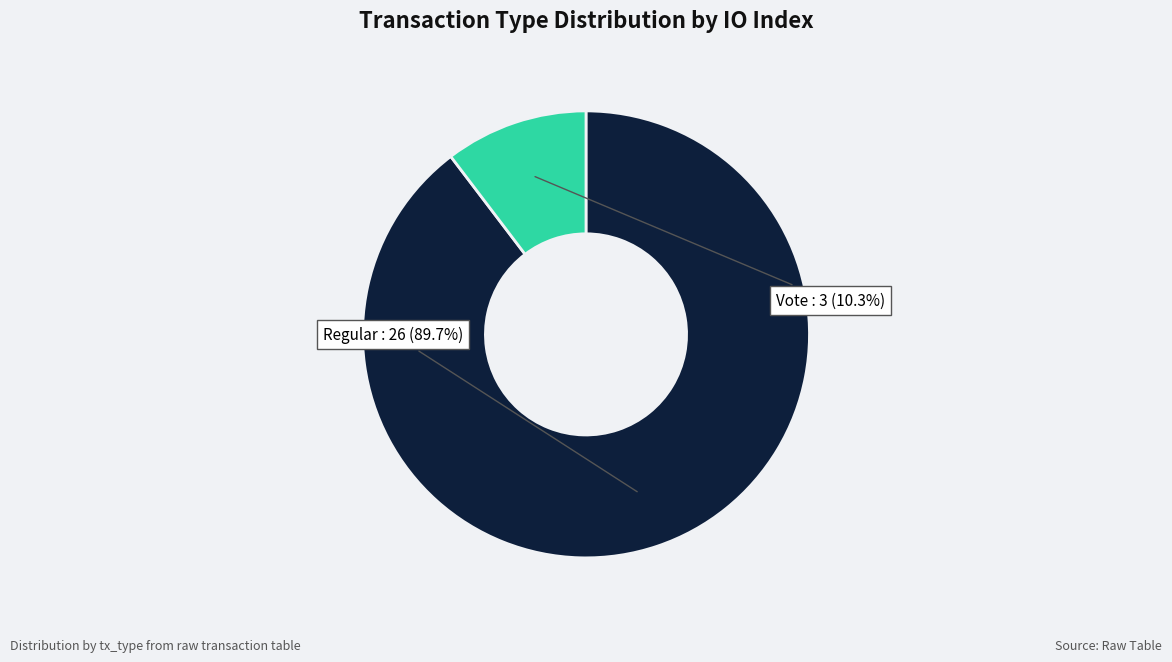

Between Vote and Regular, which is larger?

Regular